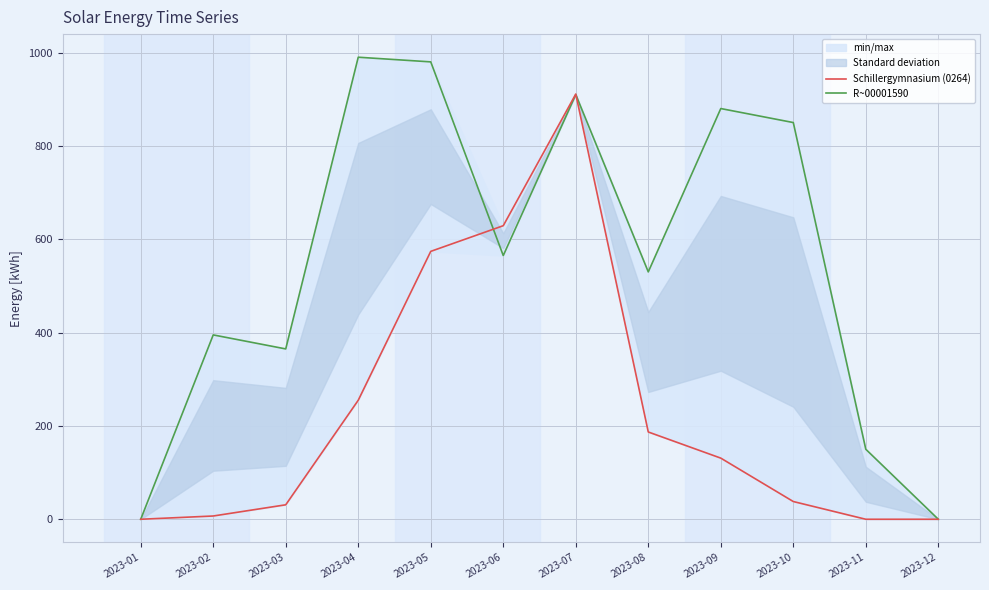

Is this an area chart (filled region under the line)?

No